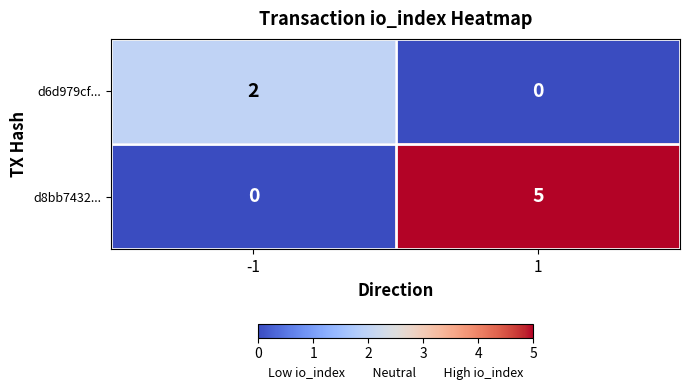

Which series changed the most between -1 and 1?

d8bb7432...